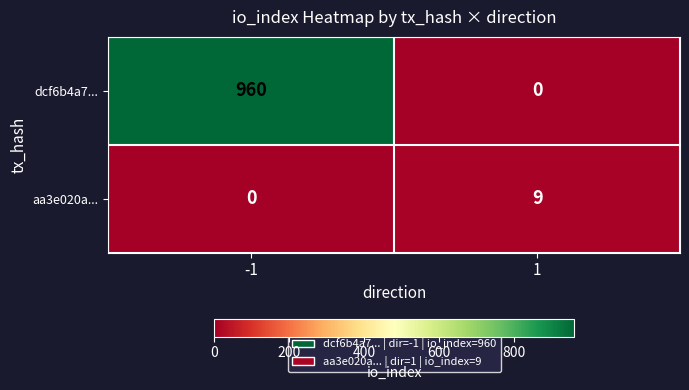

How many data points in aa3e020a... are less than 9?

1